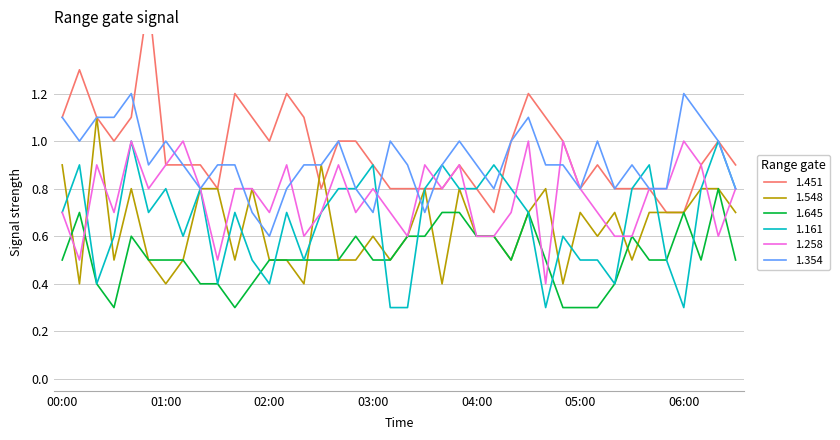

What is the value of the 1.548 point at the 18th from the left?

0.5